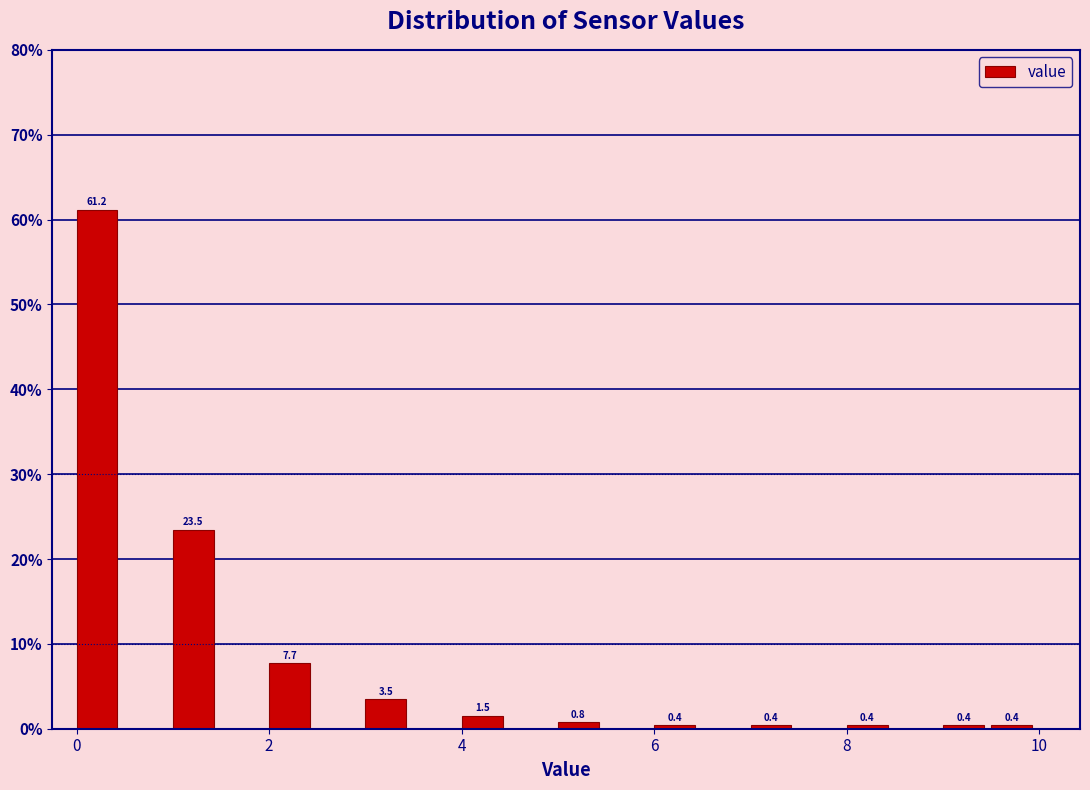

Around what value on the x-axis is the tallest bar? Give the approximate position of its centre, as read against the axis.

0.2